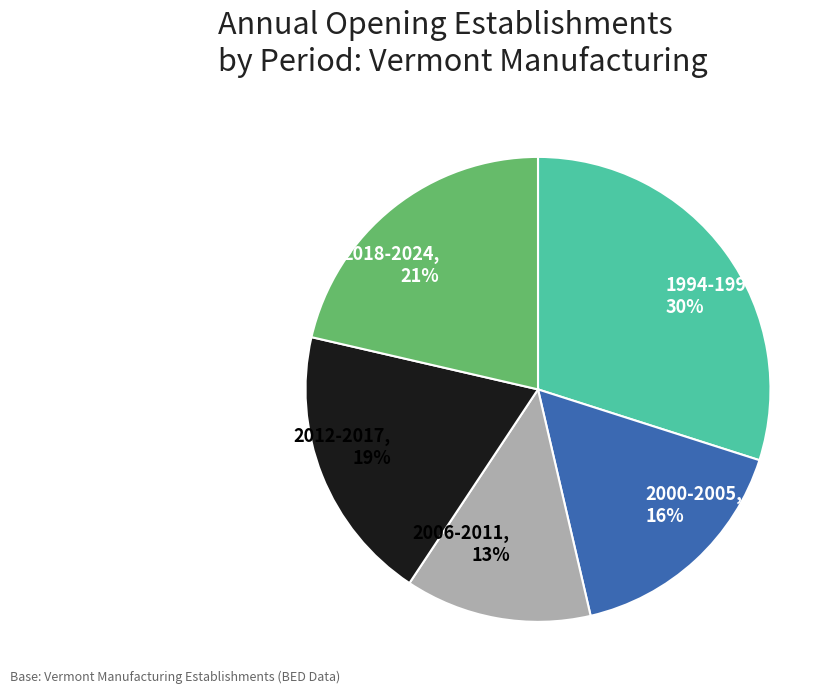

What is the smallest slice in the pie chart?

2006-2011